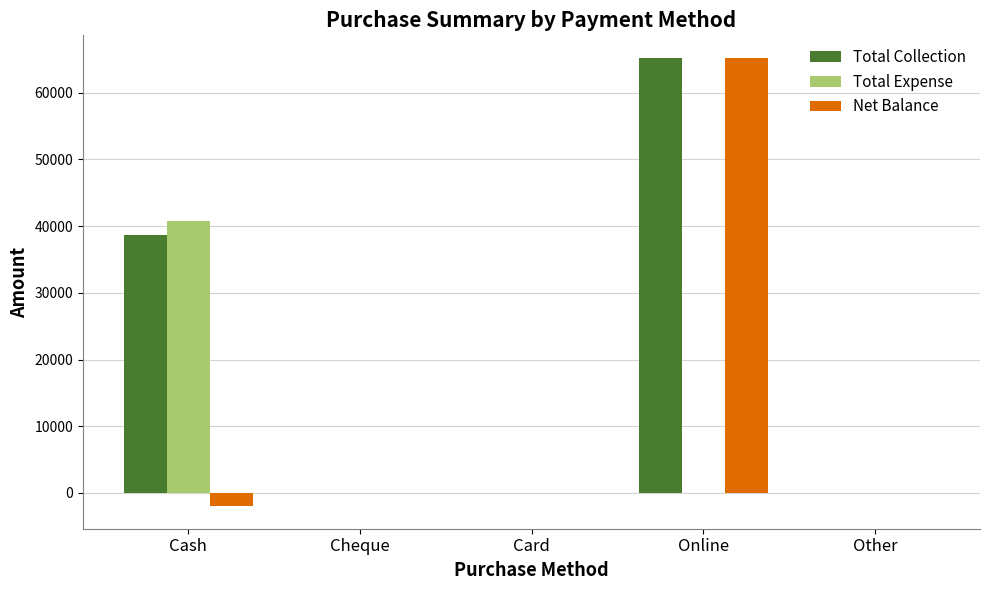

Which label corresponds to the largest value in the chart?

Online